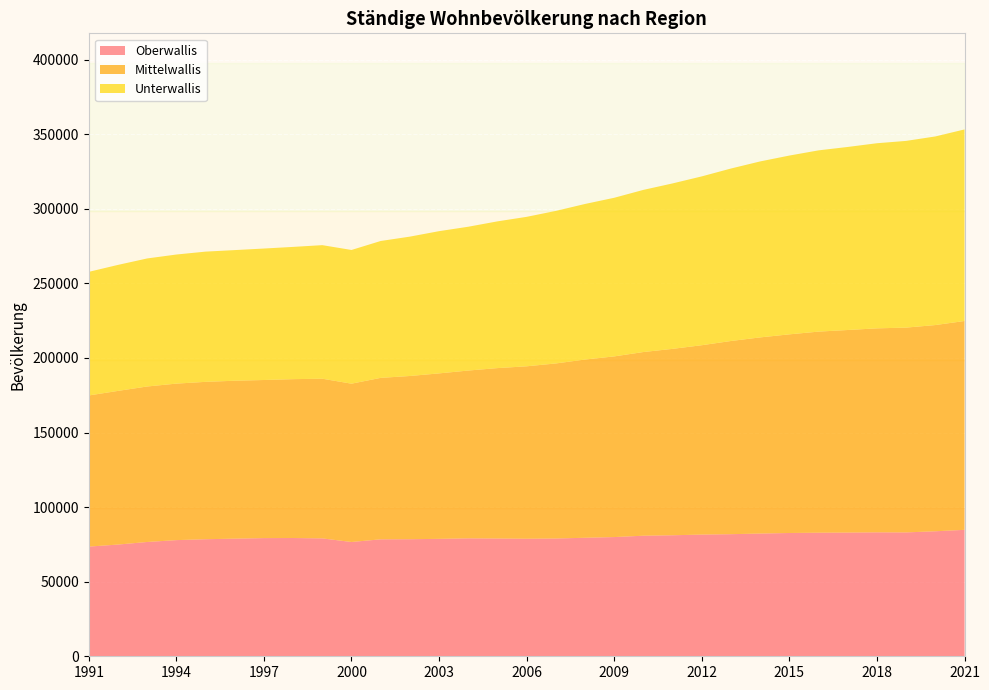

Reading left to right, list all the values displayed in this chart.

Oberwallis: 73533	74906	76627	77875	78482	78861	79230	79295	79034	76625	78413	78487	78725	79071	78954	78806	78961	79453	79929	80835	81133	81596	81858	82284	82656	82844	82936	83100	83048	83813	84764
Mittelwallis: 101322	103011	104245	104925	105500	105869	105992	106493	107058	106134	108237	109425	110932	112491	114247	115597	117357	119488	121118	123139	124969	126957	129519	131501	133179	134819	135809	136751	137302	138251	140021
Unterwallis: 82875	84472	85841	86541	87309	87585	88140	88670	89540	89640	91769	93433	95351	96414	98374	100205	102262	104300	106345	108710	110920	113179	115634	117978	119861	121513	122718	124104	125175	126439	128424